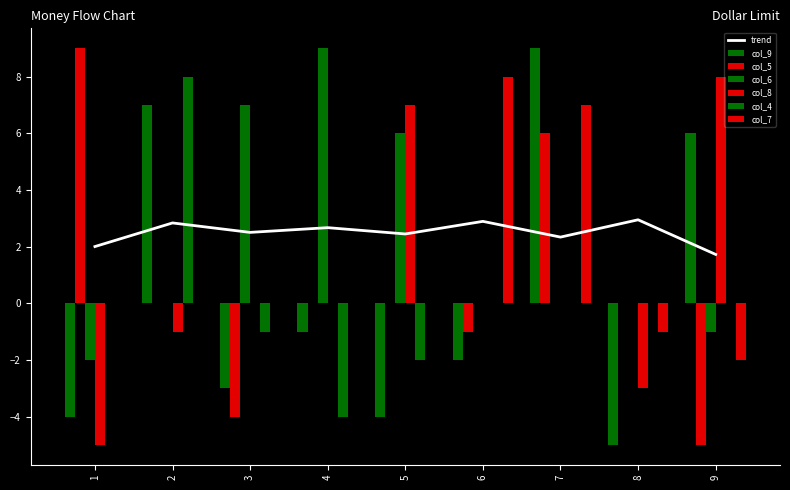

What is the sum of all col_6 values?

25